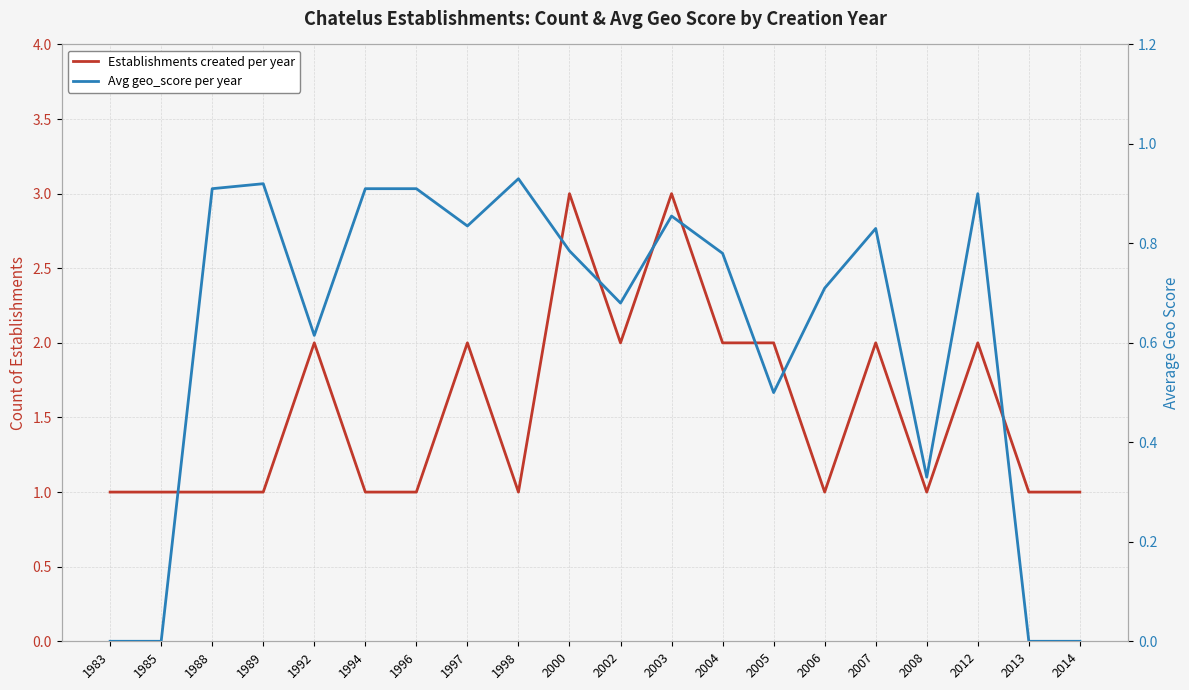

Reading right to left, extract all data points from this chart.

Establishments created per year: 1.0	1.0	2.0	1.0	2.0	1.0	2.0	2.0	3.0	2.0	3.0	1.0	2.0	1.0	1.0	2.0	1.0	1.0	1.0	1.0
Avg geo_score per year: 0.0	0.0	0.9	0.3	0.8	0.7	0.5	0.8	0.9	0.7	0.8	0.9	0.8	0.9	0.9	0.6	0.9	0.9	0.0	0.0